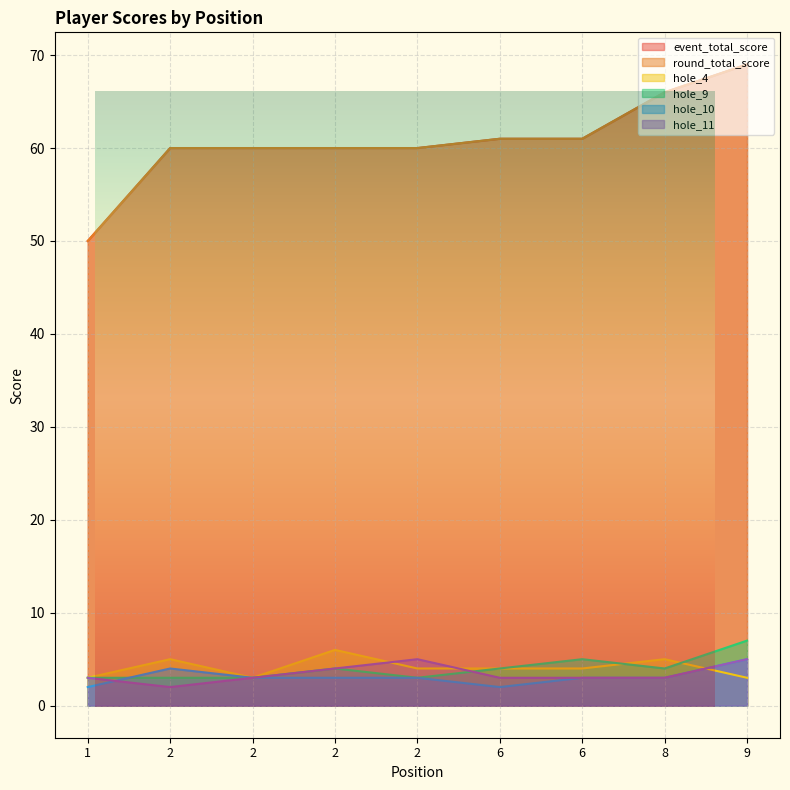

Rank the categories by round_total_score value from lowest to highest.

1, 2, 2, 2, 2, 6, 6, 8, 9